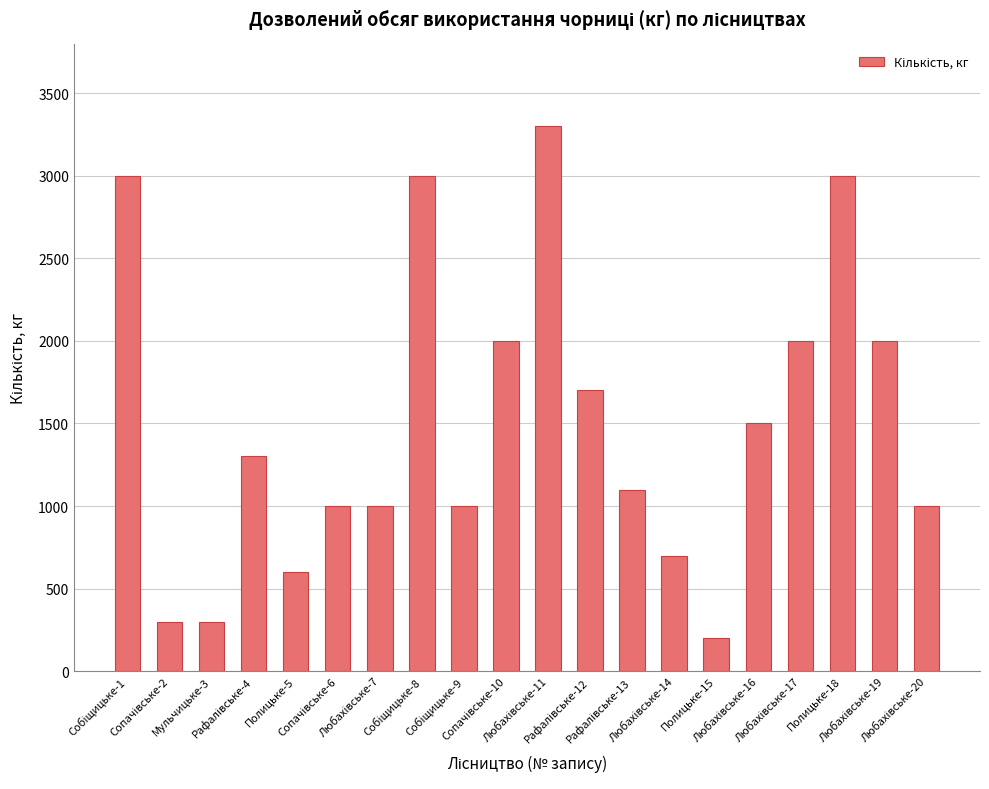

What is the value of the 7th bar from the left?

1000